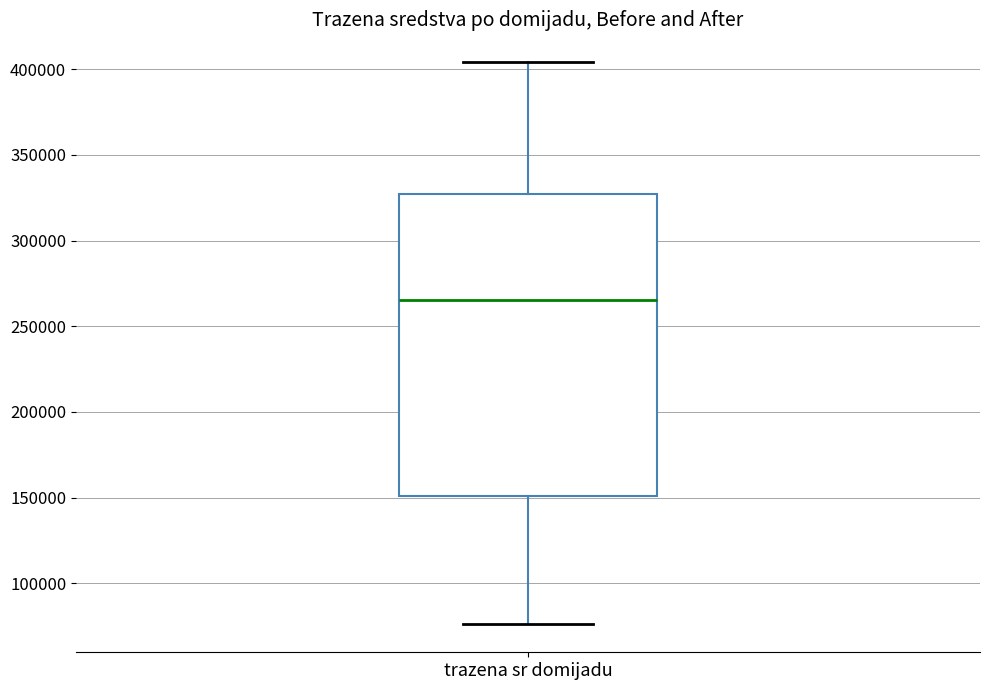

Read this box plot against the y-axis: the position of the median line, the range covered by the box, and the ends of both whiskers. The values are not printed on the chart, so give them approximately, as read against the axis.

median 265000, box 150000 to 325000, whiskers 75000 to 405000